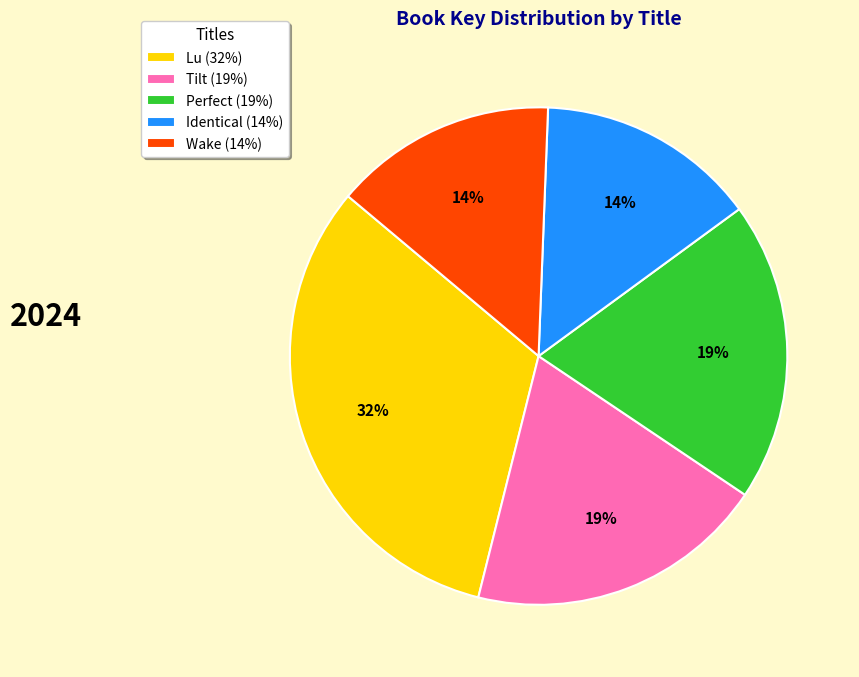

Approximately how many times larger is the value at Tilt compared to Lu?

0.6